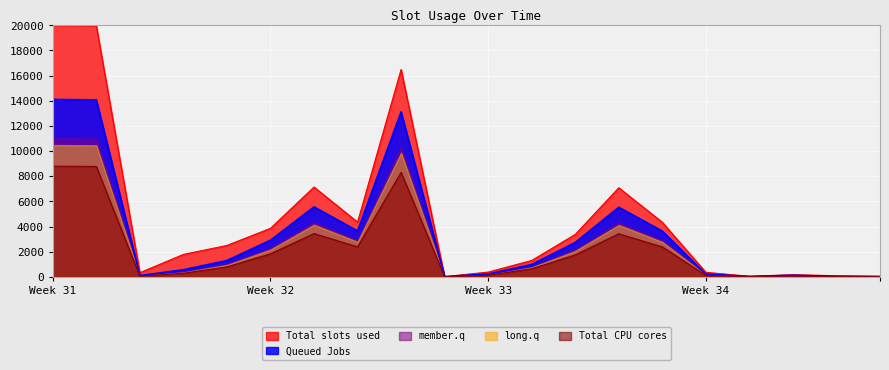

Which series has the largest range (max minus min)?

Total slots used